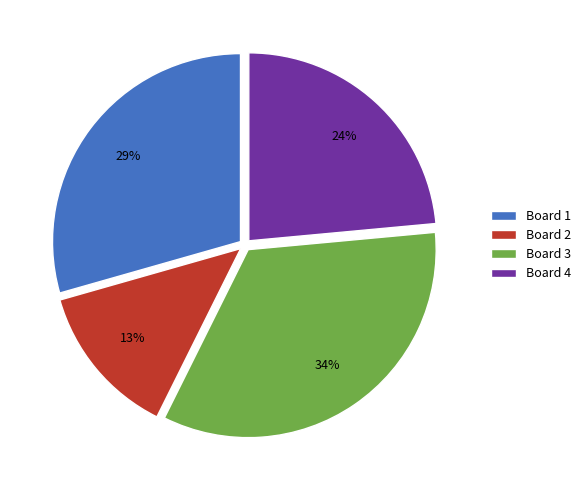

Is Board 3 the majority of the pie?

No